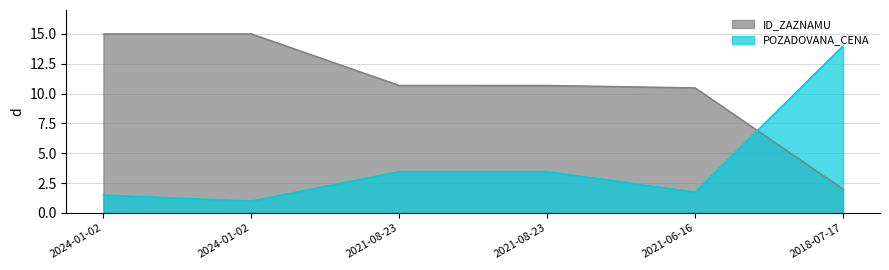

Reading left to right, list all the values displayed in this chart.

ID_ZAZNAMU: 15.0	15.0	10.7	10.7	10.5	2.0
POZADOVANA_CENA: 1.5	1.0	3.5	3.5	1.8	14.0